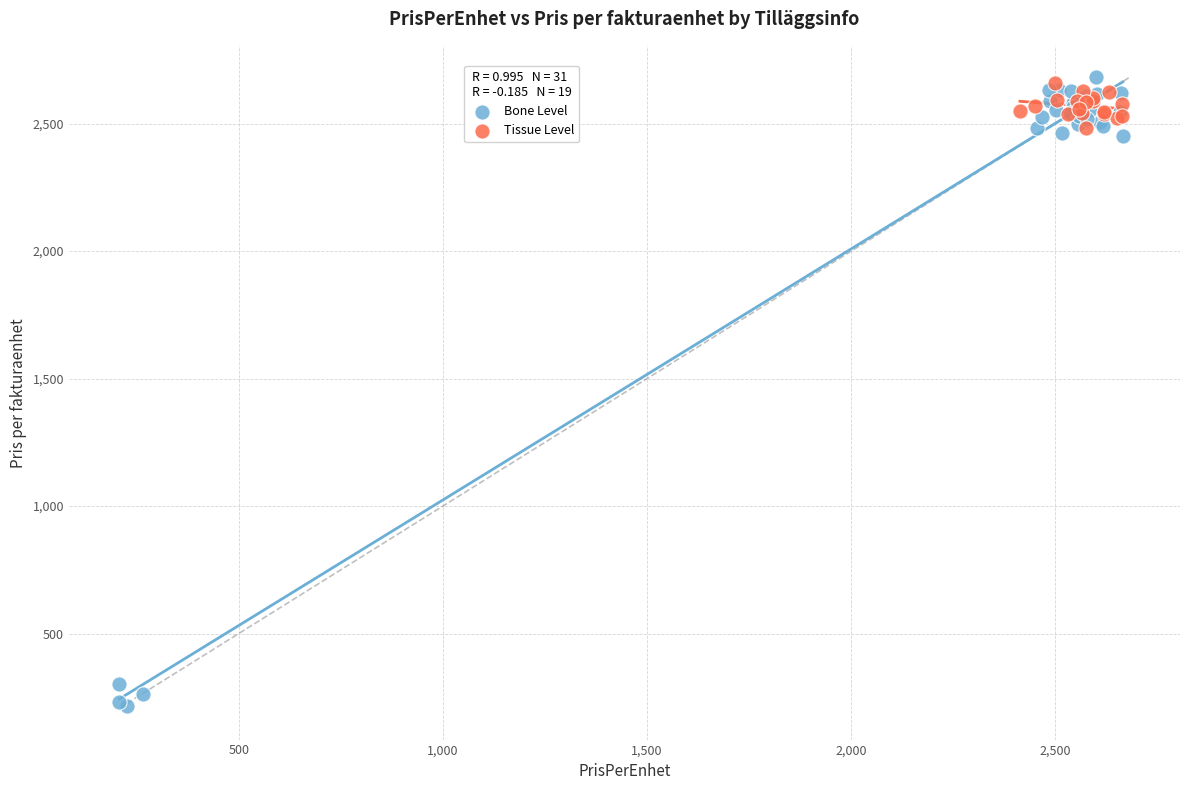

Which series contains the lowest Y value?

Bone Level